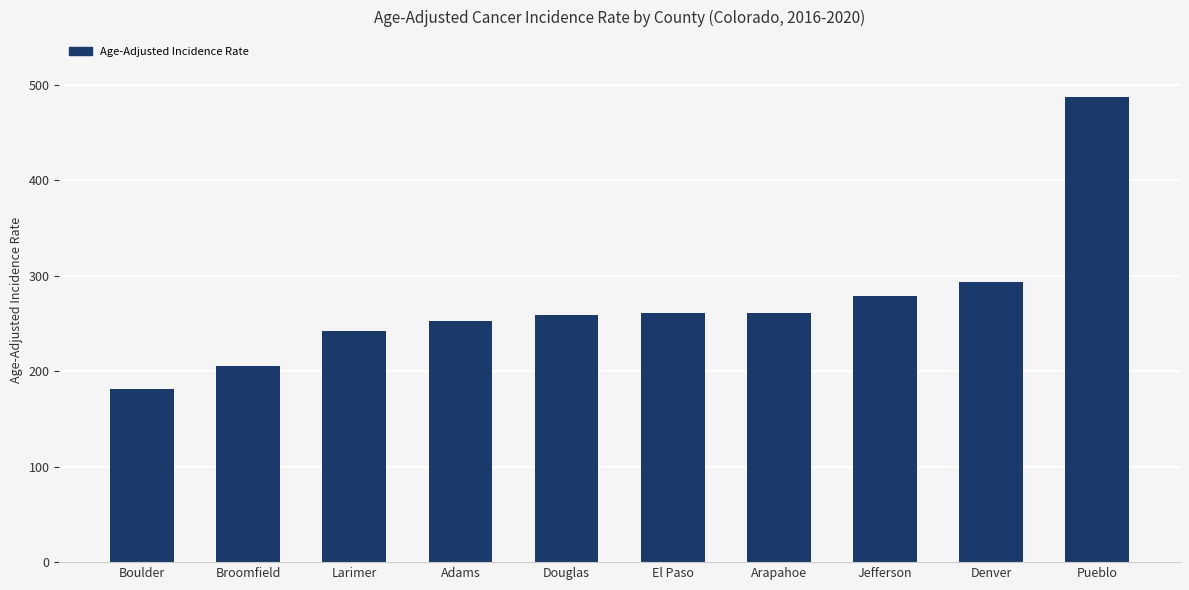

What is the difference between the values at Pueblo and Broomfield?

281.6